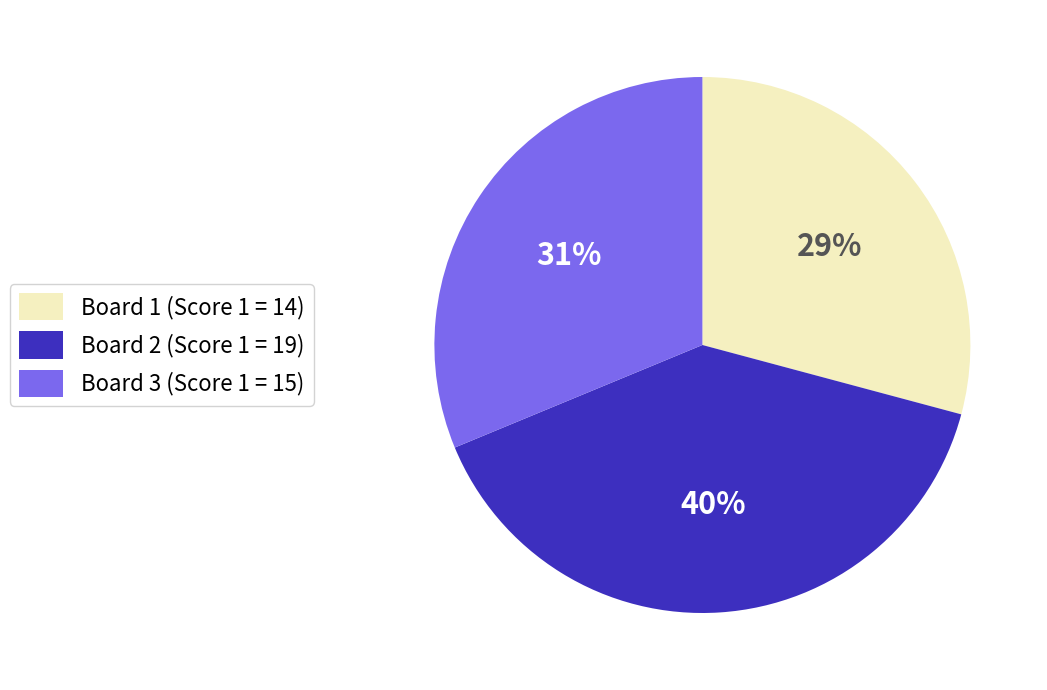

To the nearest percent, what is the average slice percentage?

33%